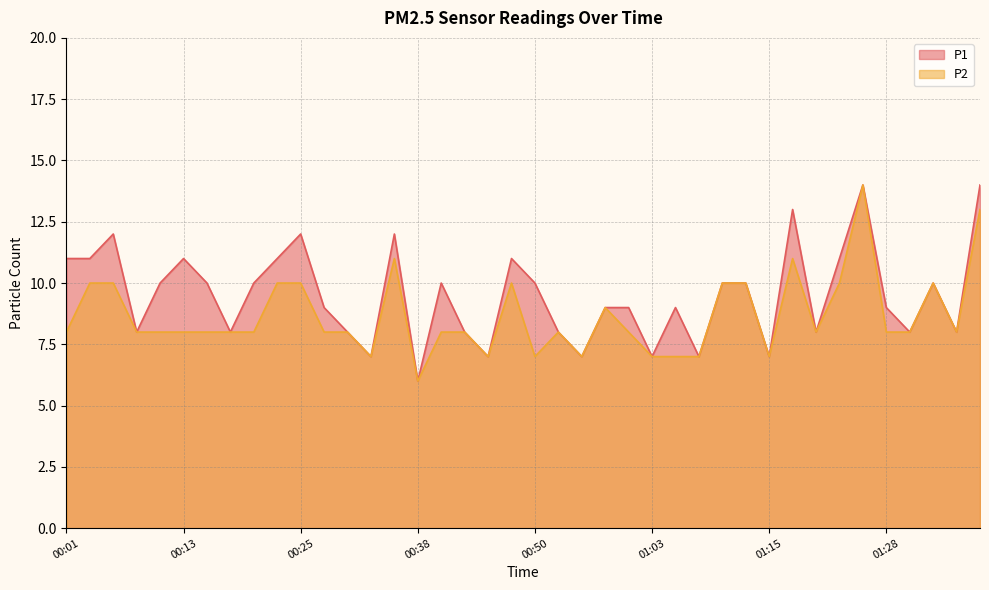

The P1 series shows 7 at 00:55. True or false?

True